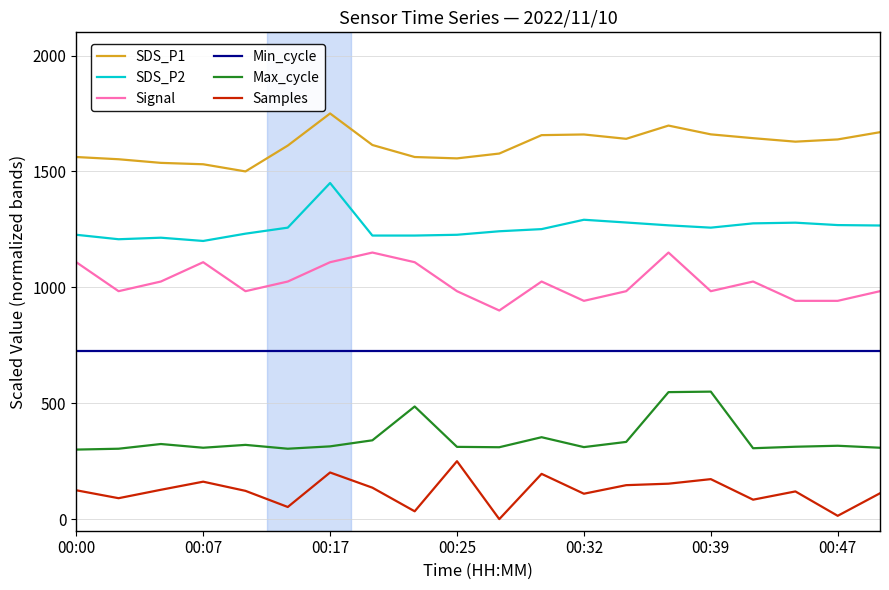

True or false: Max_cycle and Samples intersect in this chart.

False